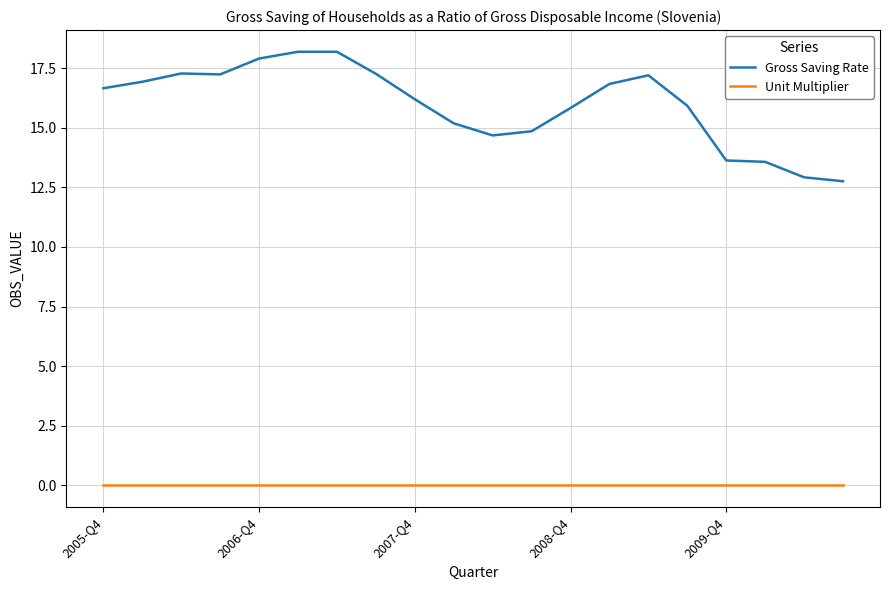

Does the chart have visible grid lines?

Yes